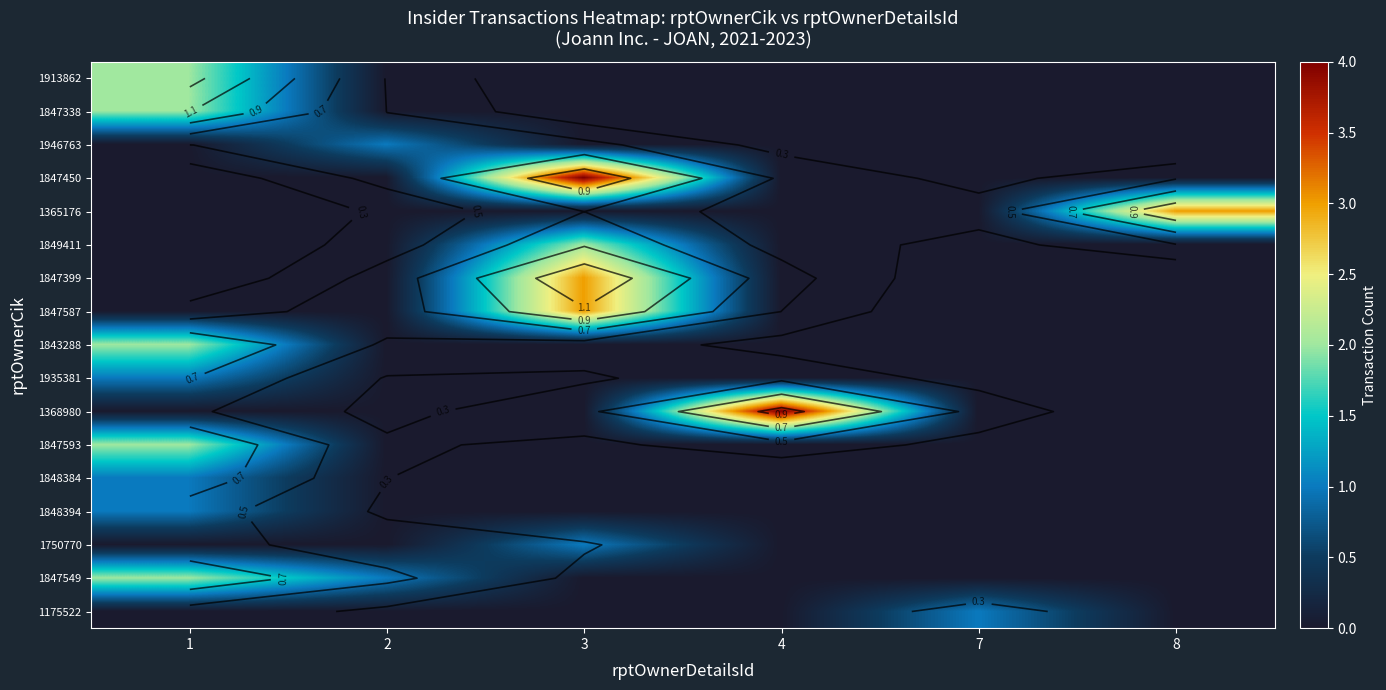

The 1847338 series shows -1 at 2. True or false?

False